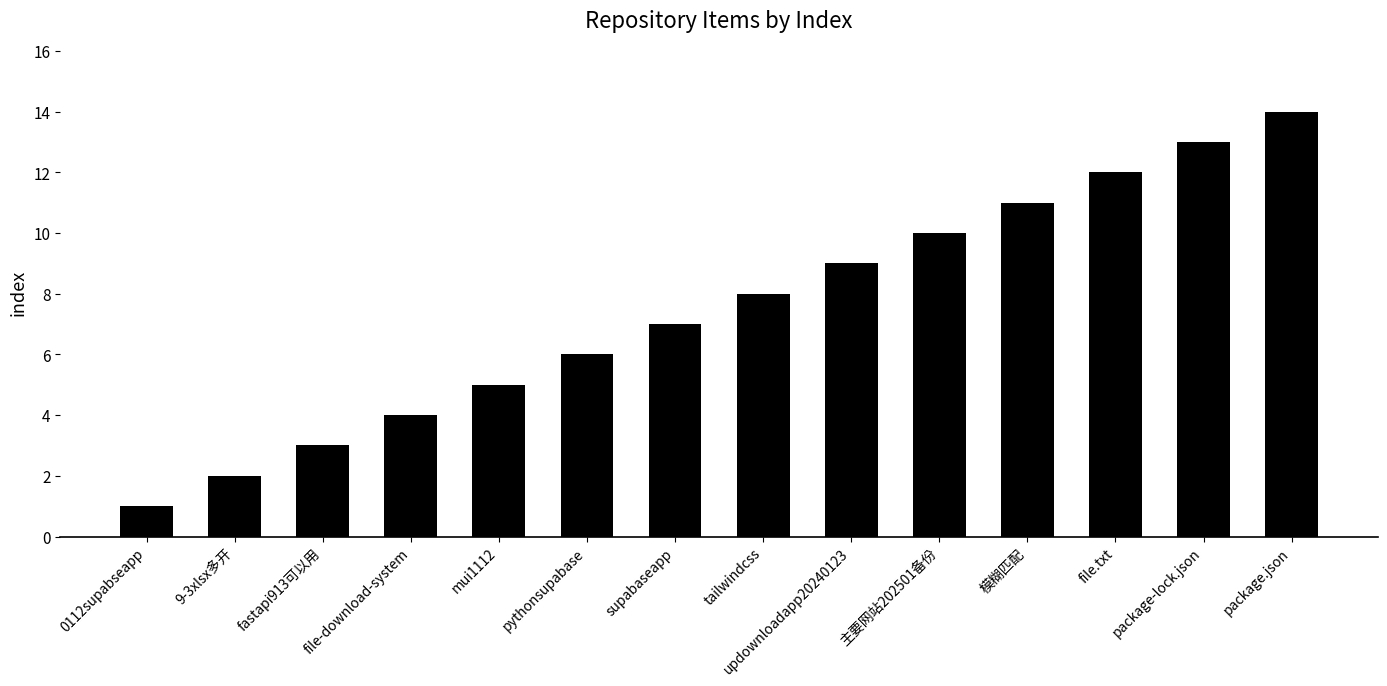

How many distinct data groups are displayed?

1